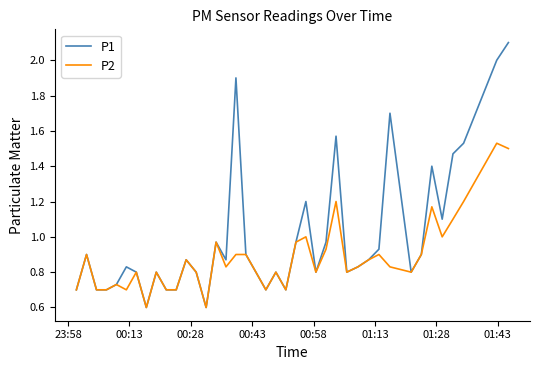

What is the smallest value displayed?

0.6